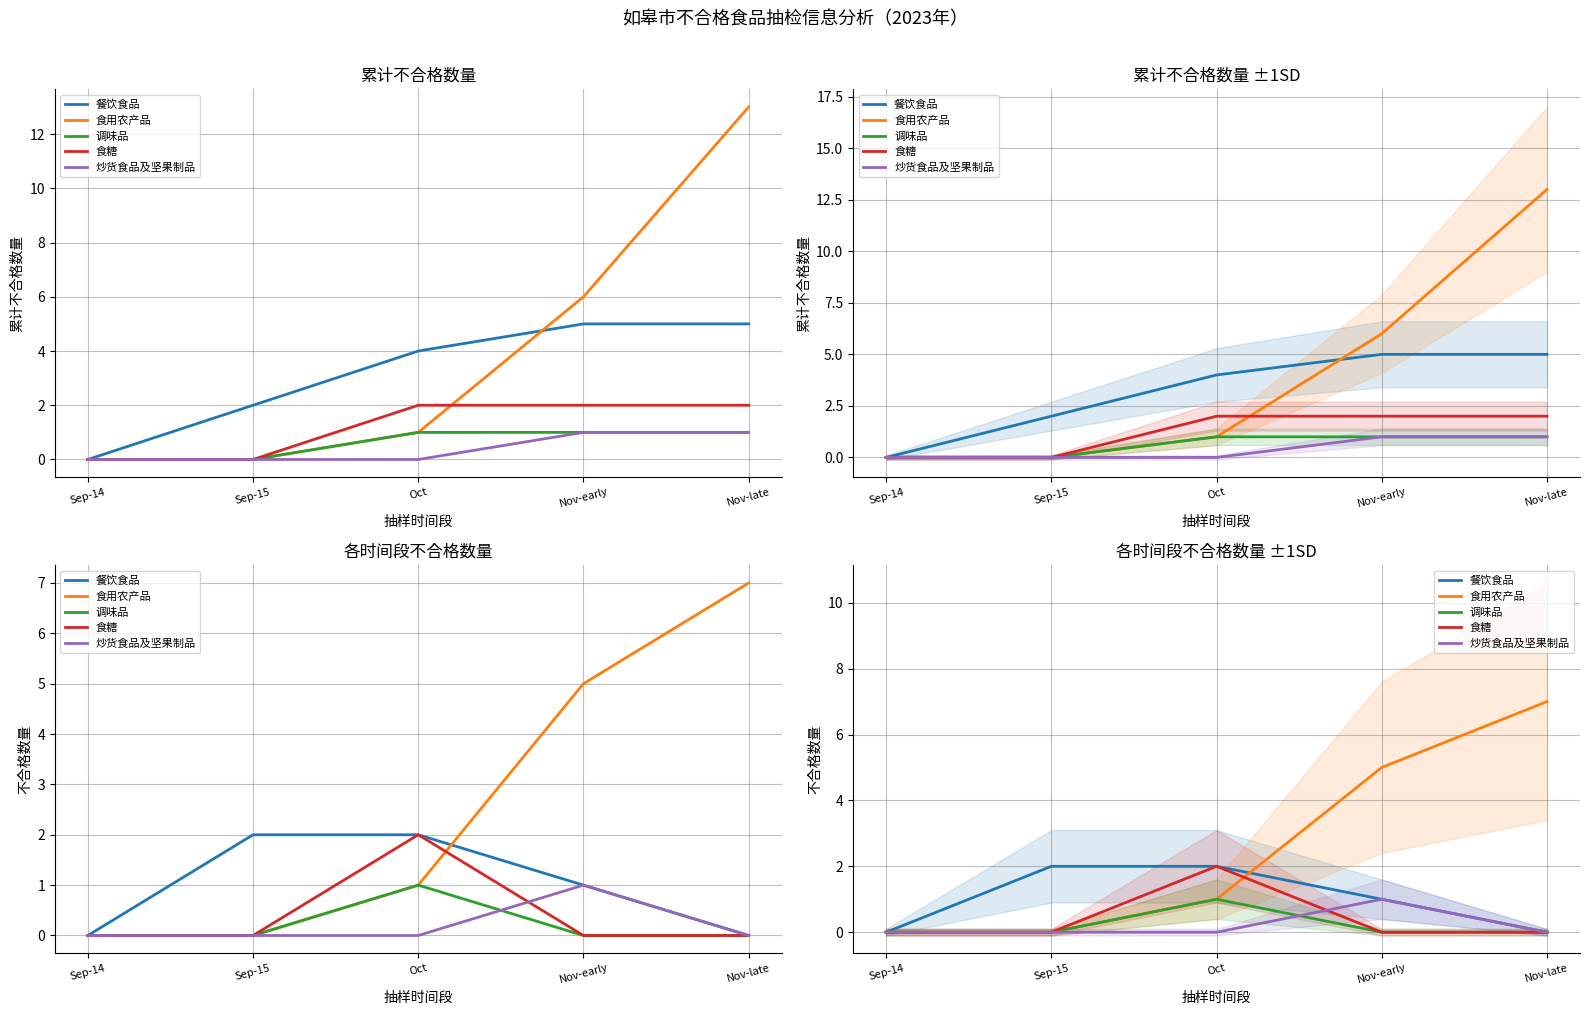

What is the label of the 2nd point from the right?

Nov-early